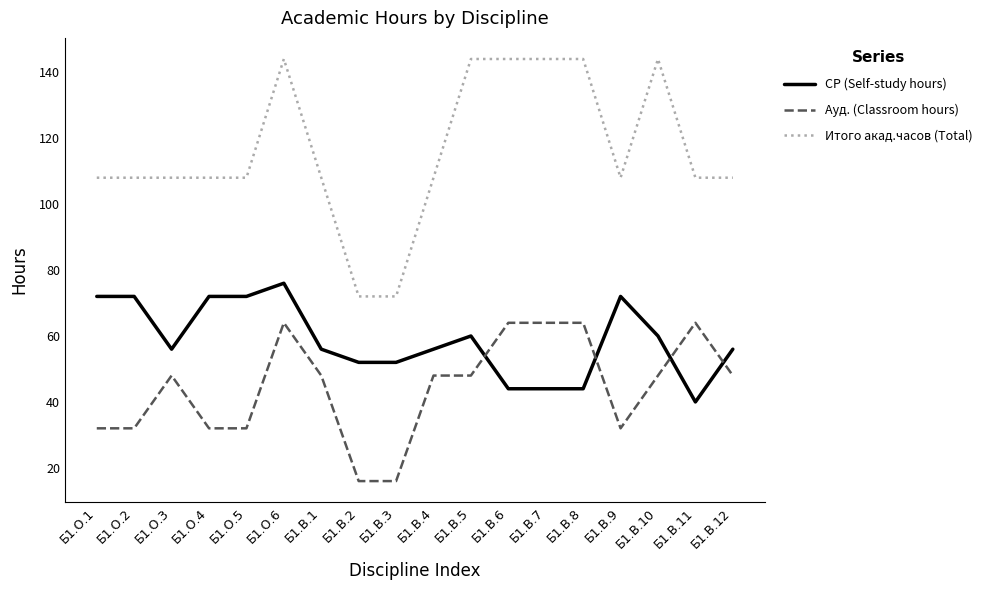

Which series changed the most between Б1.О.1 and Б1.В.3?

Итого акад.часов (Total)